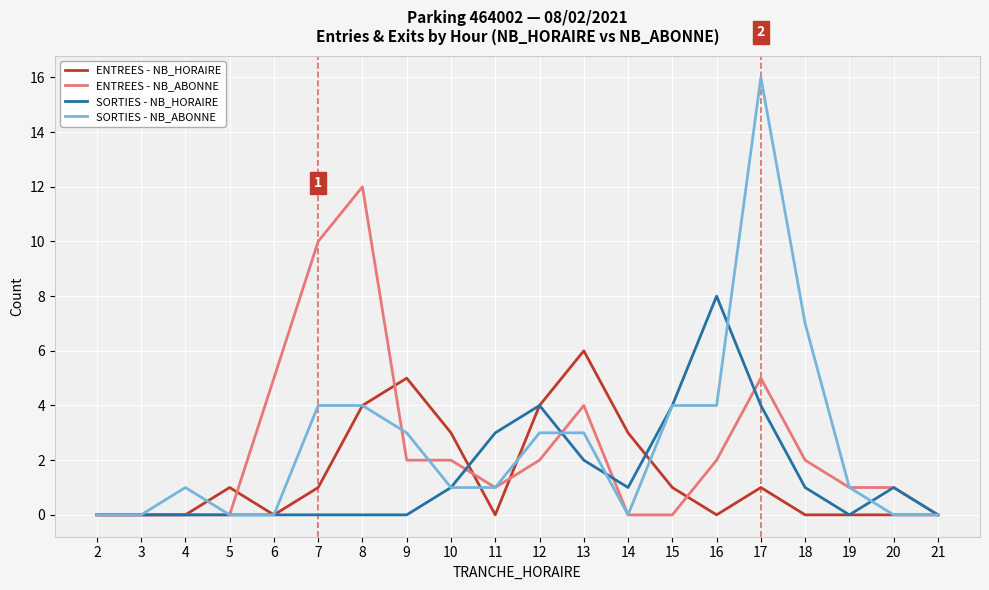

What is the difference between the highest and lowest values at 15?

4